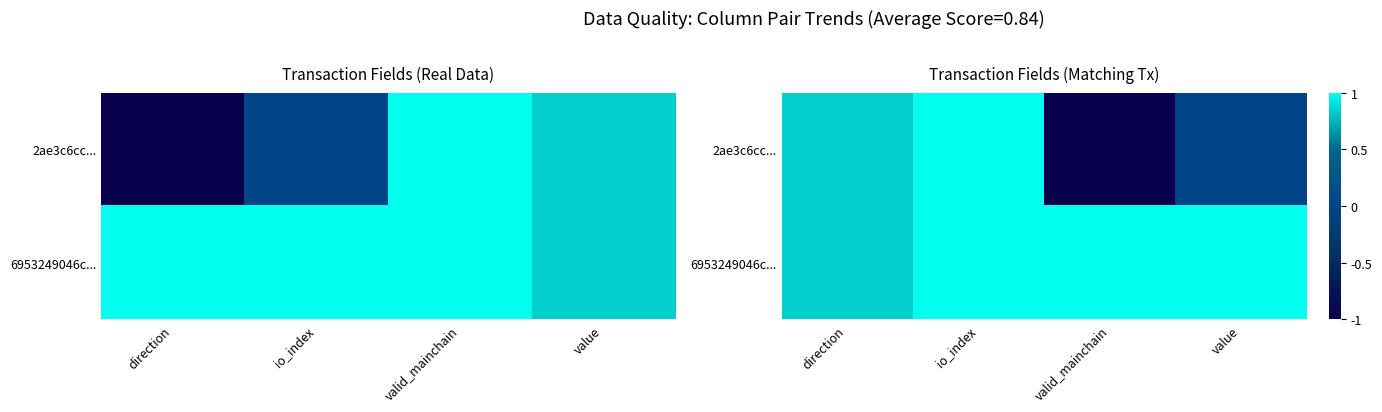

At how many categories does at least one series exceed 0?

4